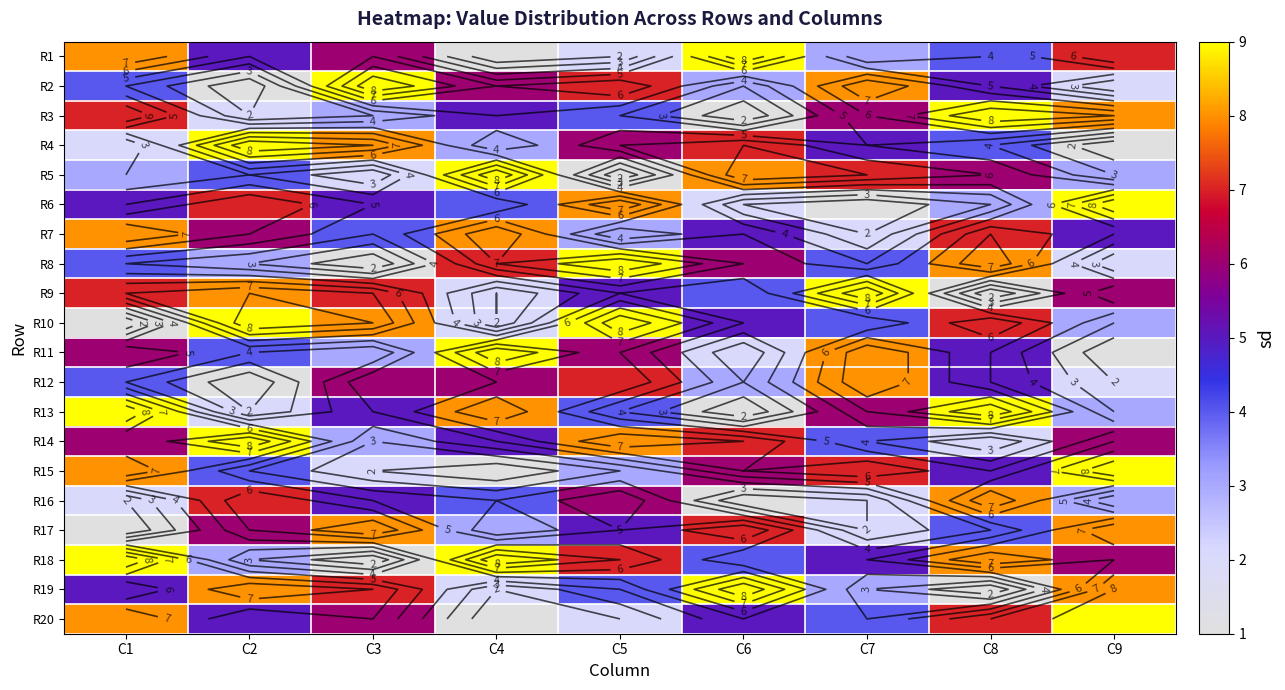

Is the value of R6 at C4 greater than the value of R16 at C7?

Yes